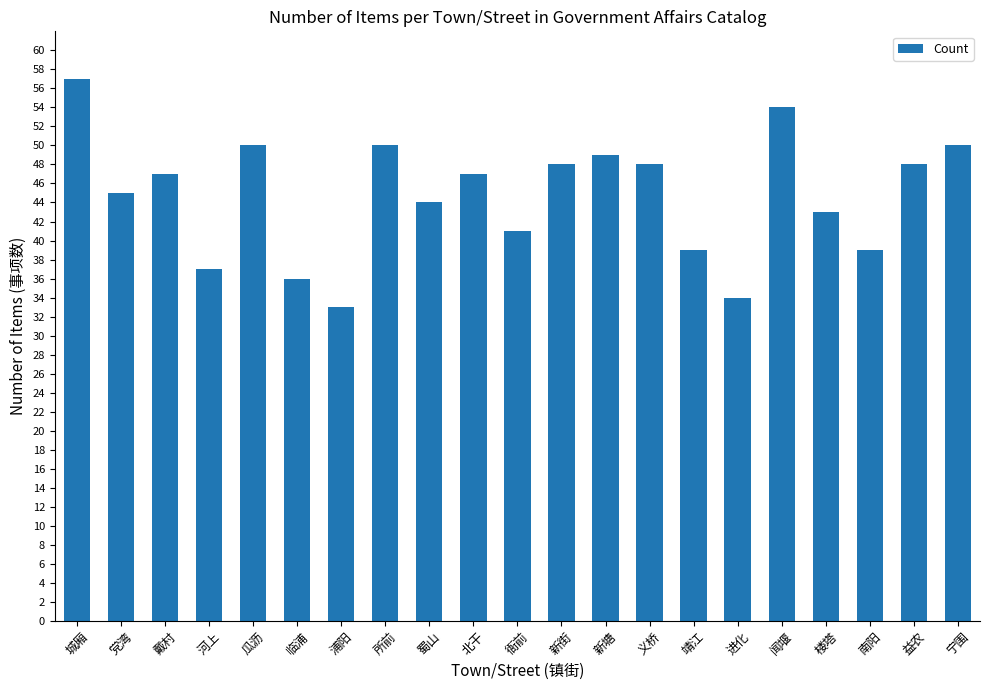

The value at 新街 is 48. True or false?

True